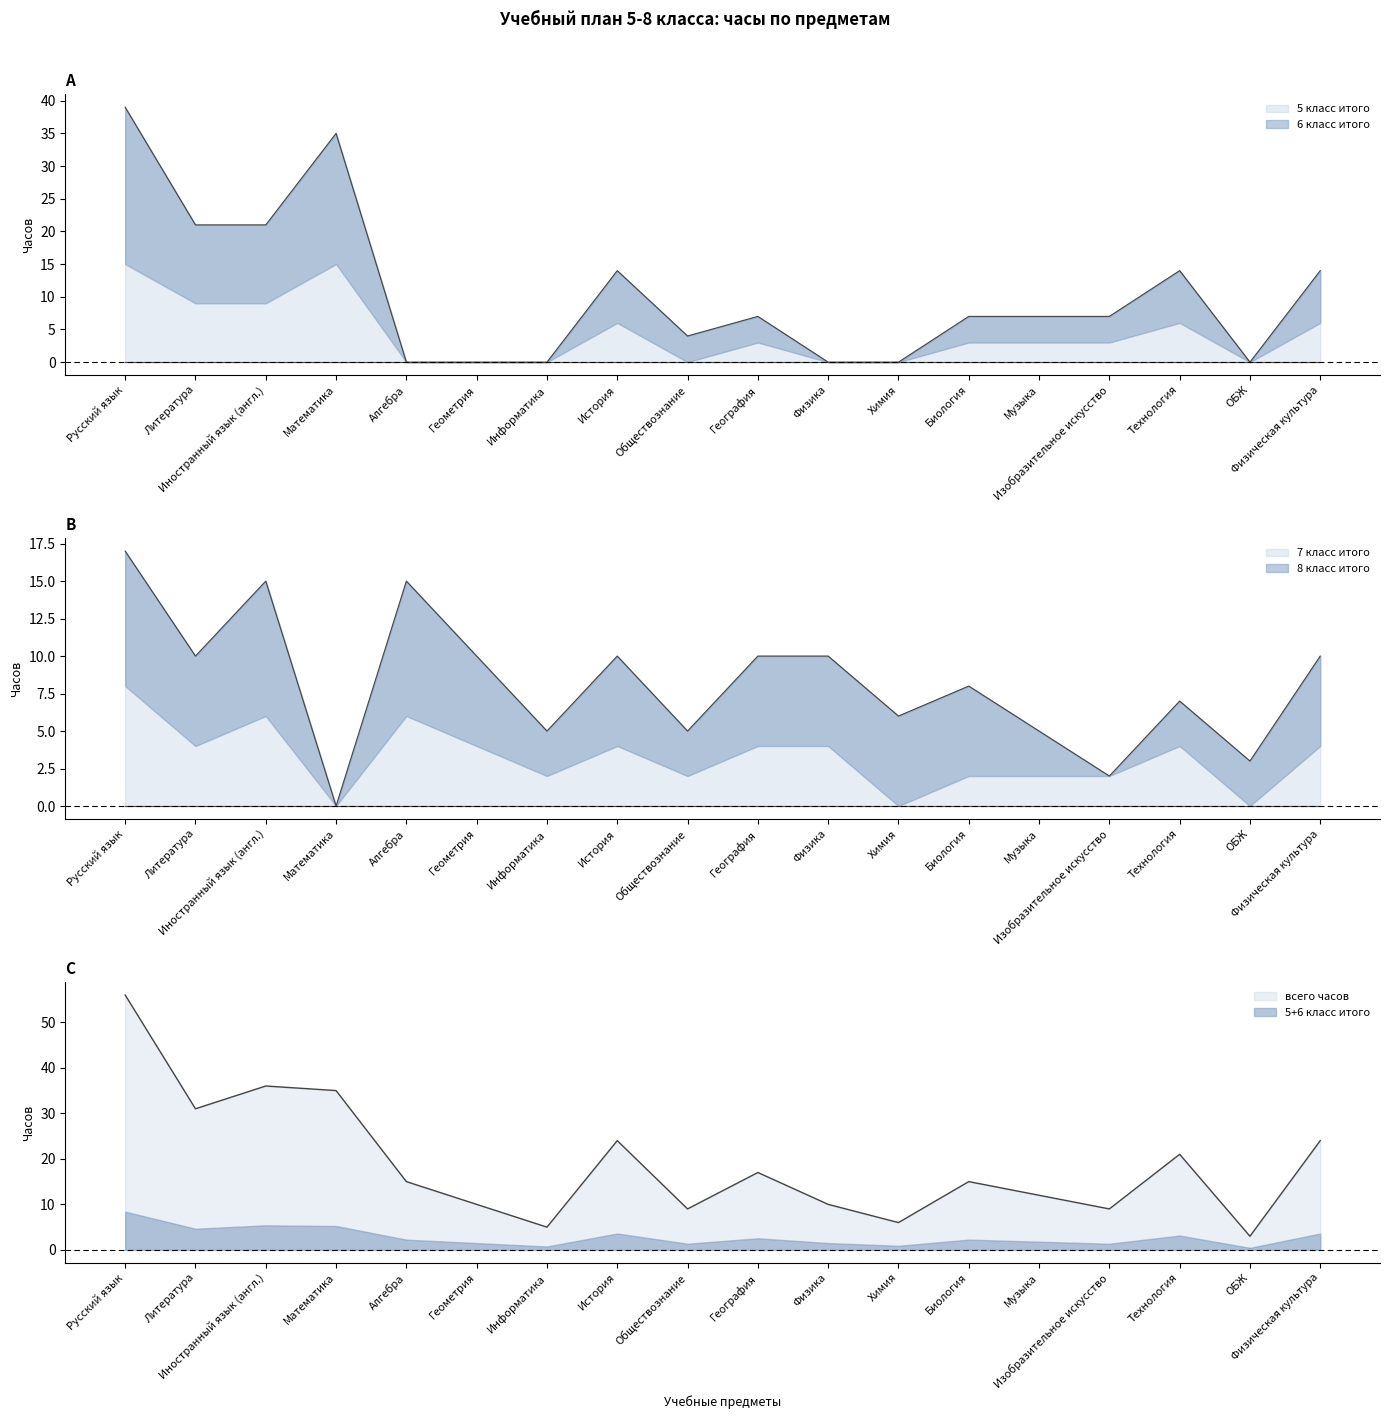

How many data points in 8 класс итого are above 6?

3